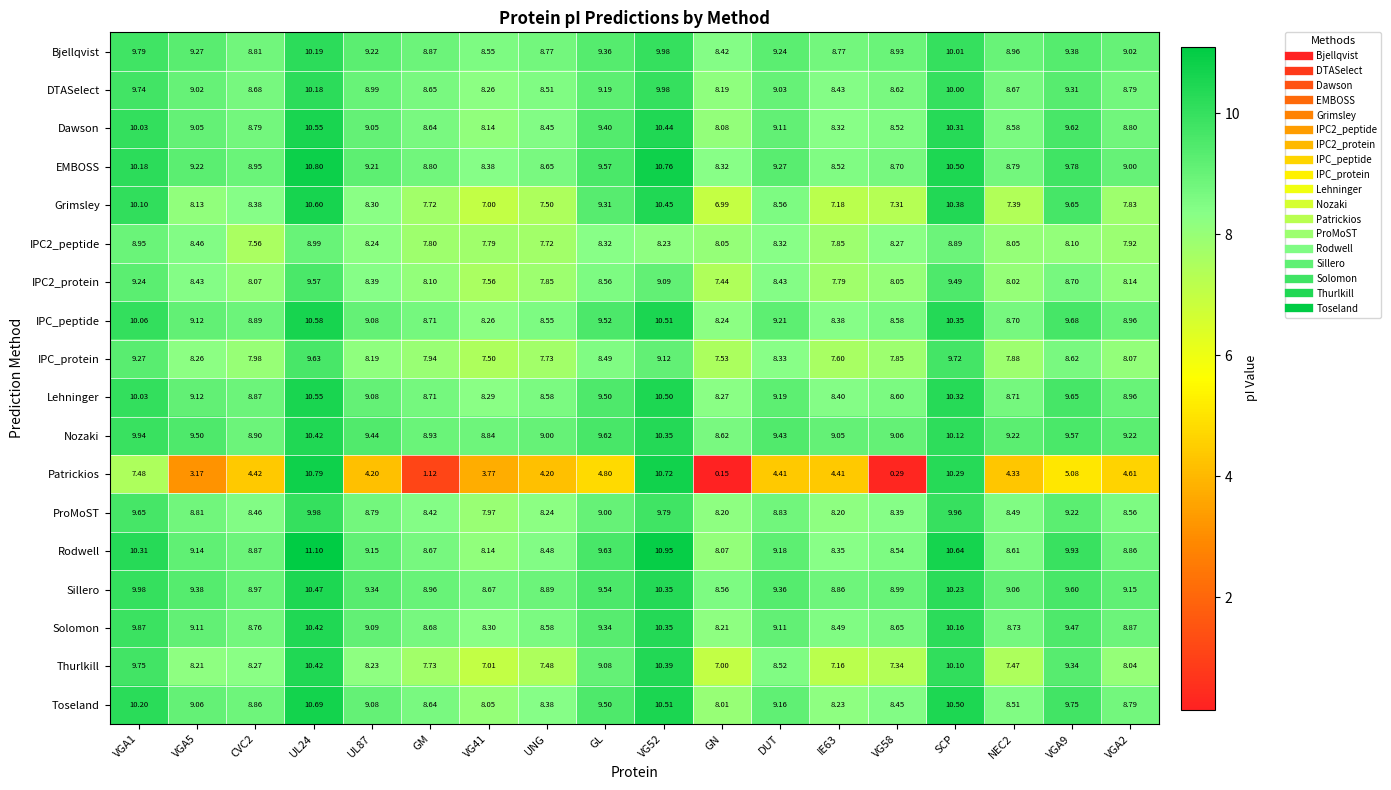

Which series has the largest total across all categories?

Nozaki